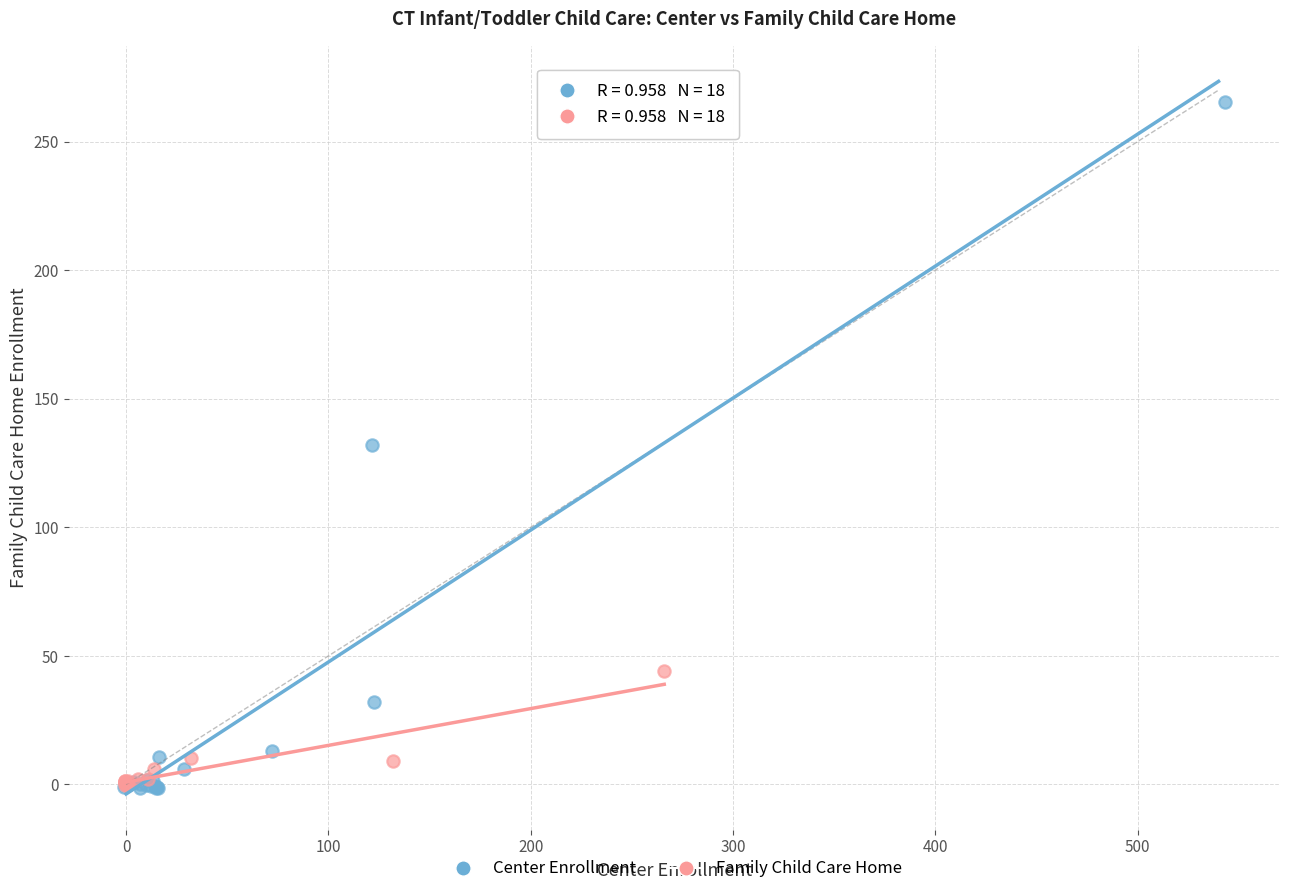

What are all the series names shown in the legend?

Center Enrollment, Family Child Care Home